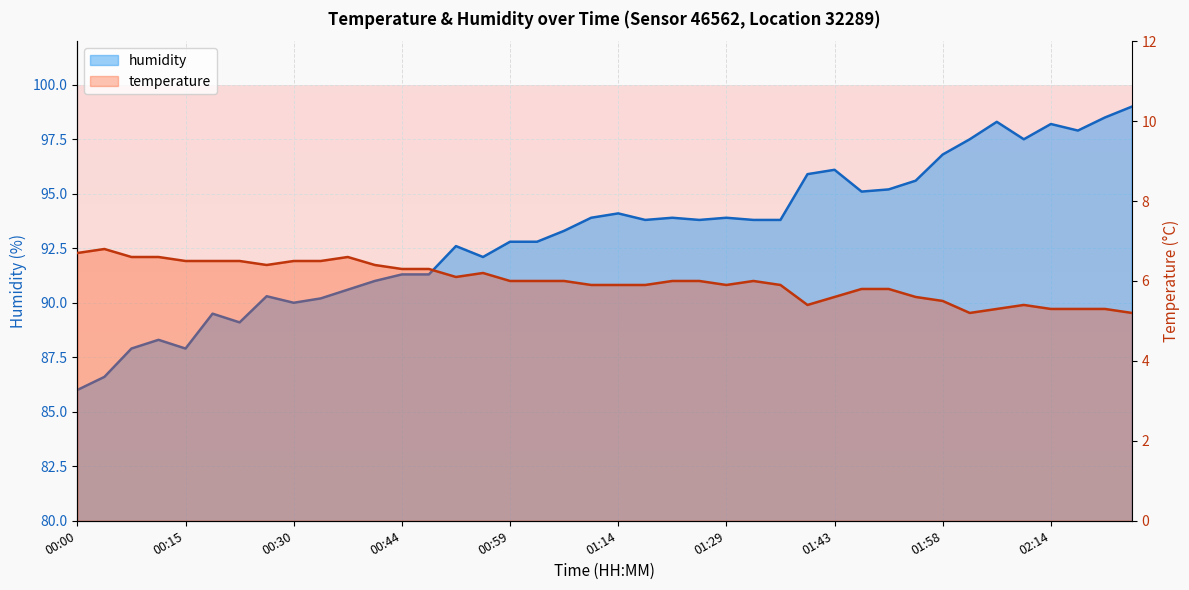

The value of temperature at 02:17 is 5.3. True or false?

True